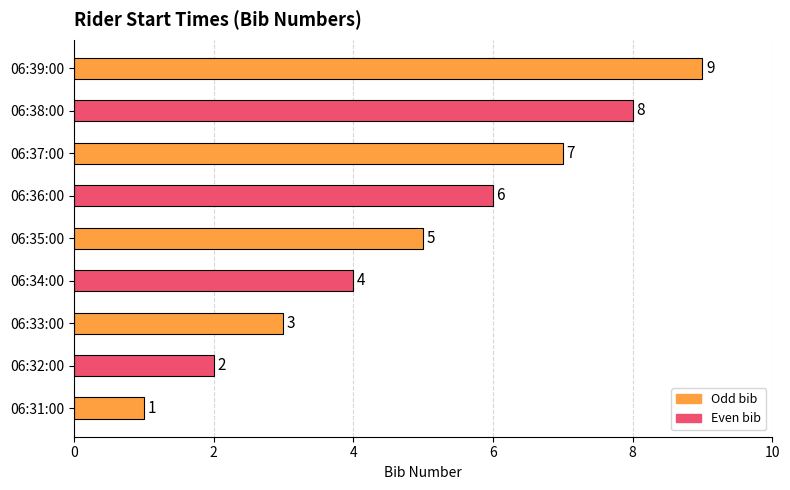

Where is the data nearest to the value 5?

06:35:00